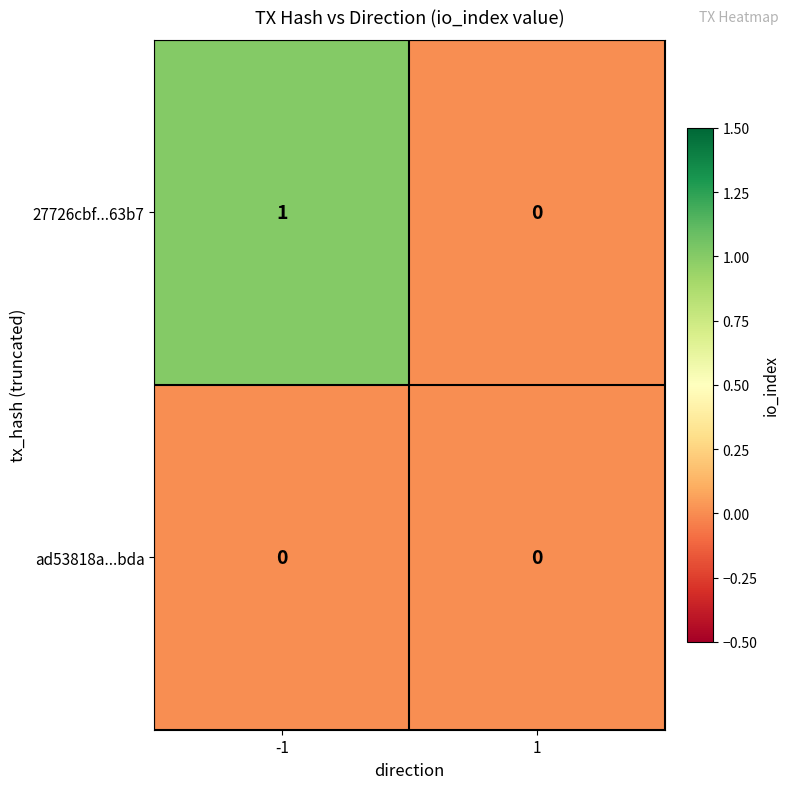

List the series in order of their peak value, lowest first.

ad53818a...bda, 27726cbf...63b7